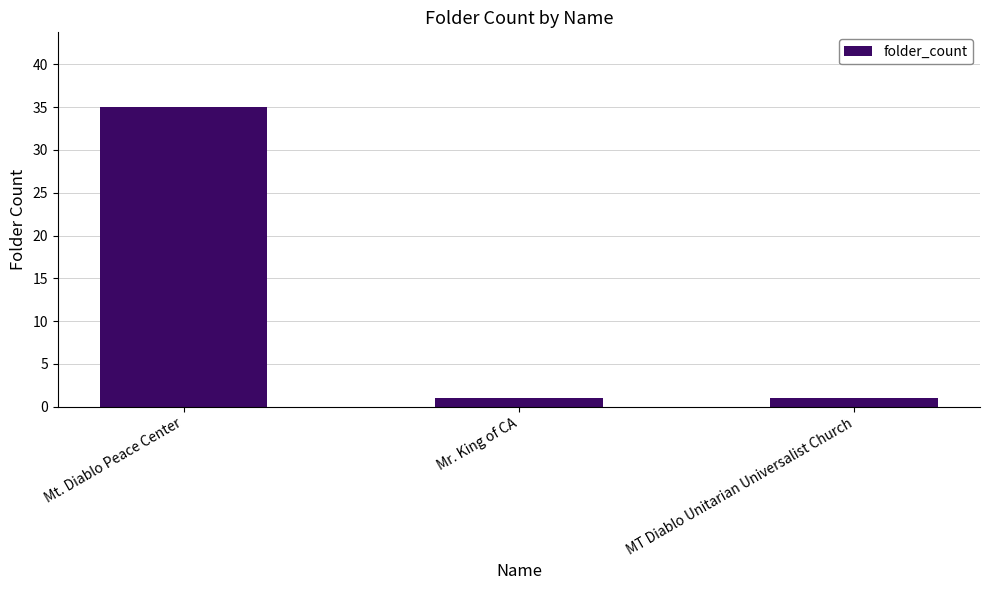

Are the bars horizontal?

No